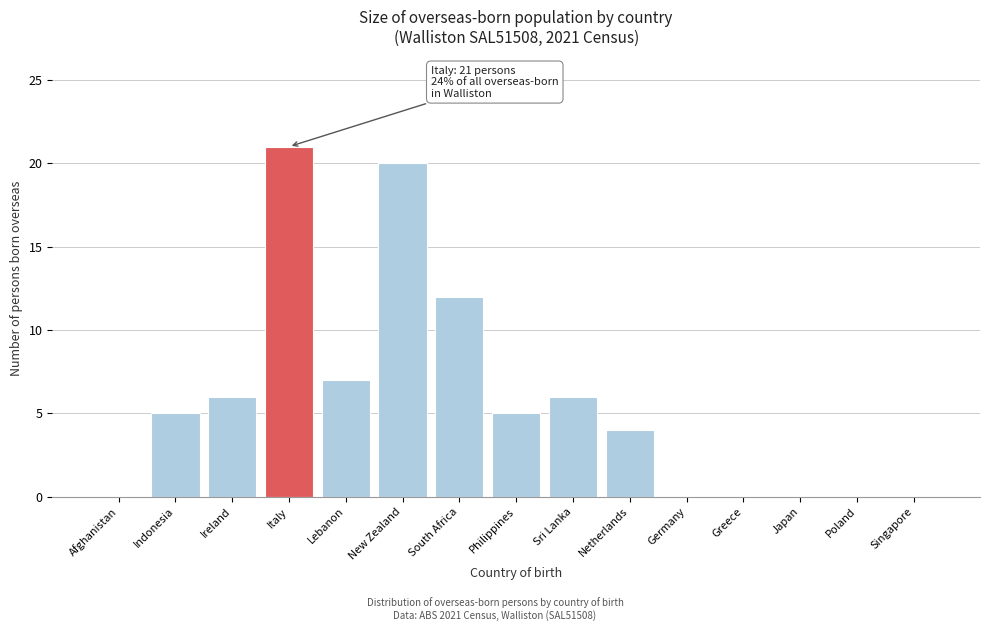

Reading right to left, list all the values displayed in this chart.

Singapore=0	Poland=0	Japan=0	Greece=0	Germany=0	Netherlands=4	Sri Lanka=6	Philippines=5	South Africa=12	New Zealand=20	Lebanon=7	Italy=21	Ireland=6	Indonesia=5	Afghanistan=0